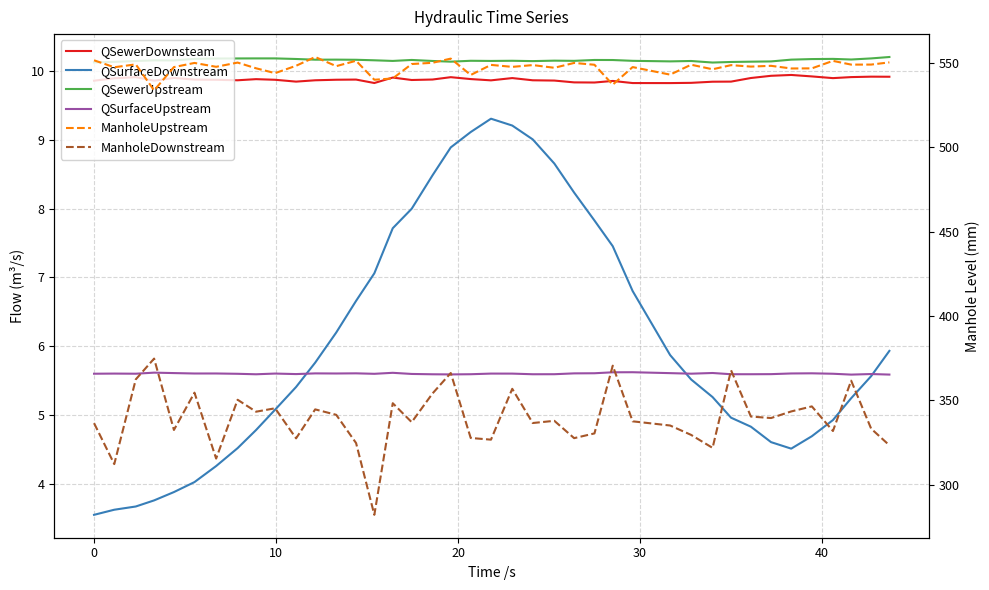

True or false: QSewerDownsteam and ManholeUpstream cross at least once.

False